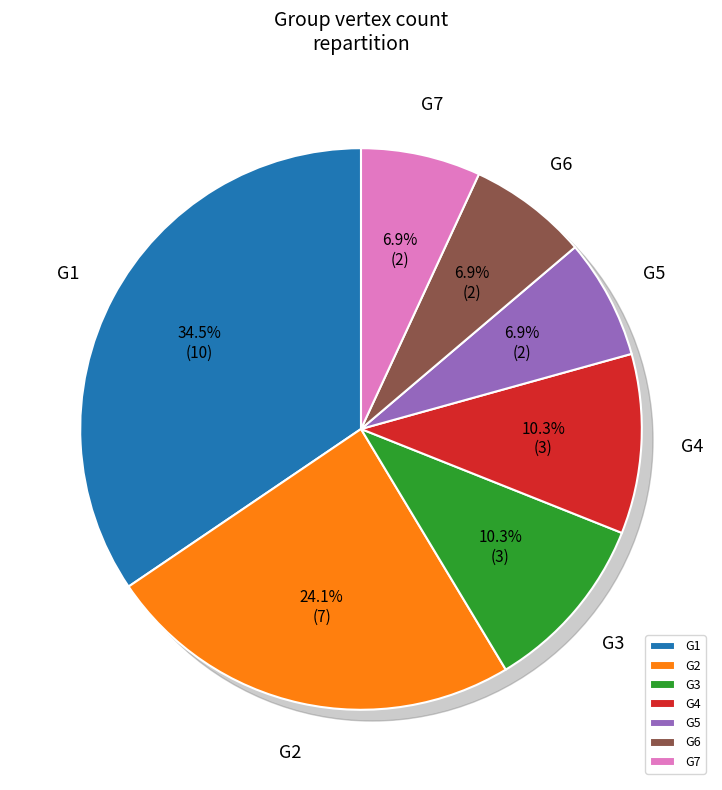

True or false: G7 accounts for 21% of the total.

False